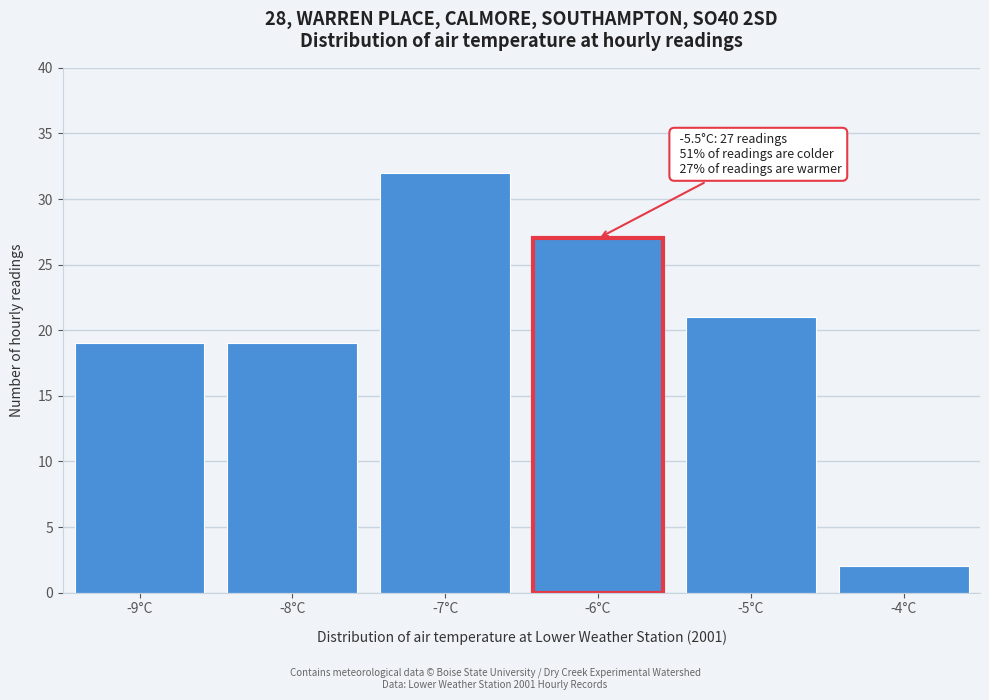

Reading left to right, list all the values displayed in this chart.

-9°C=19	-8°C=19	-7°C=32	-6°C=27	-5°C=21	-4°C=2